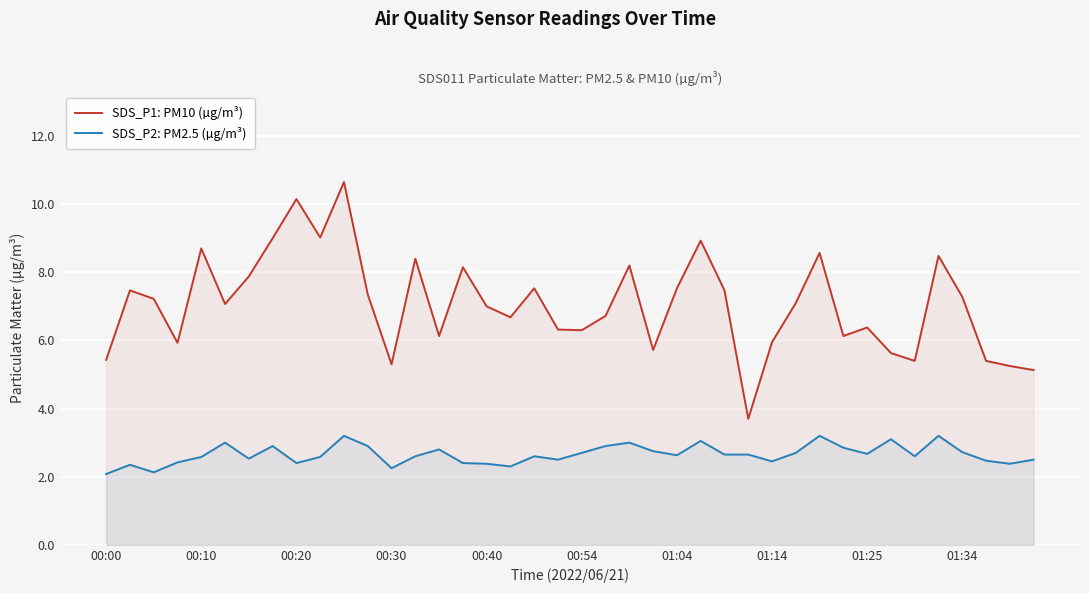

How many interior local valleys does the SDS_P1: PM10 (µg/m³) series have?

11